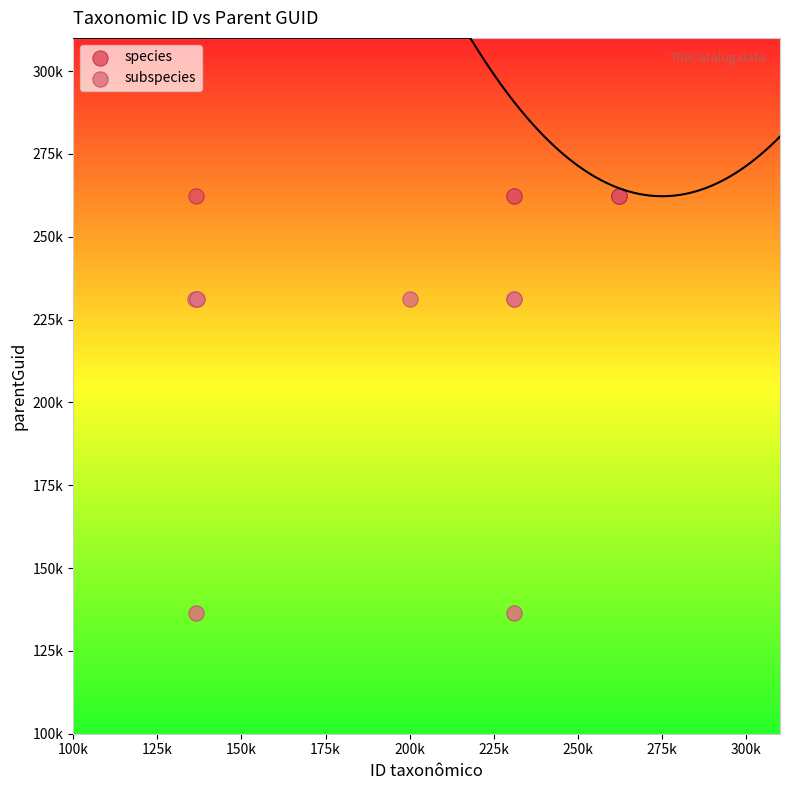

What are all the series names shown in the legend?

species, subspecies